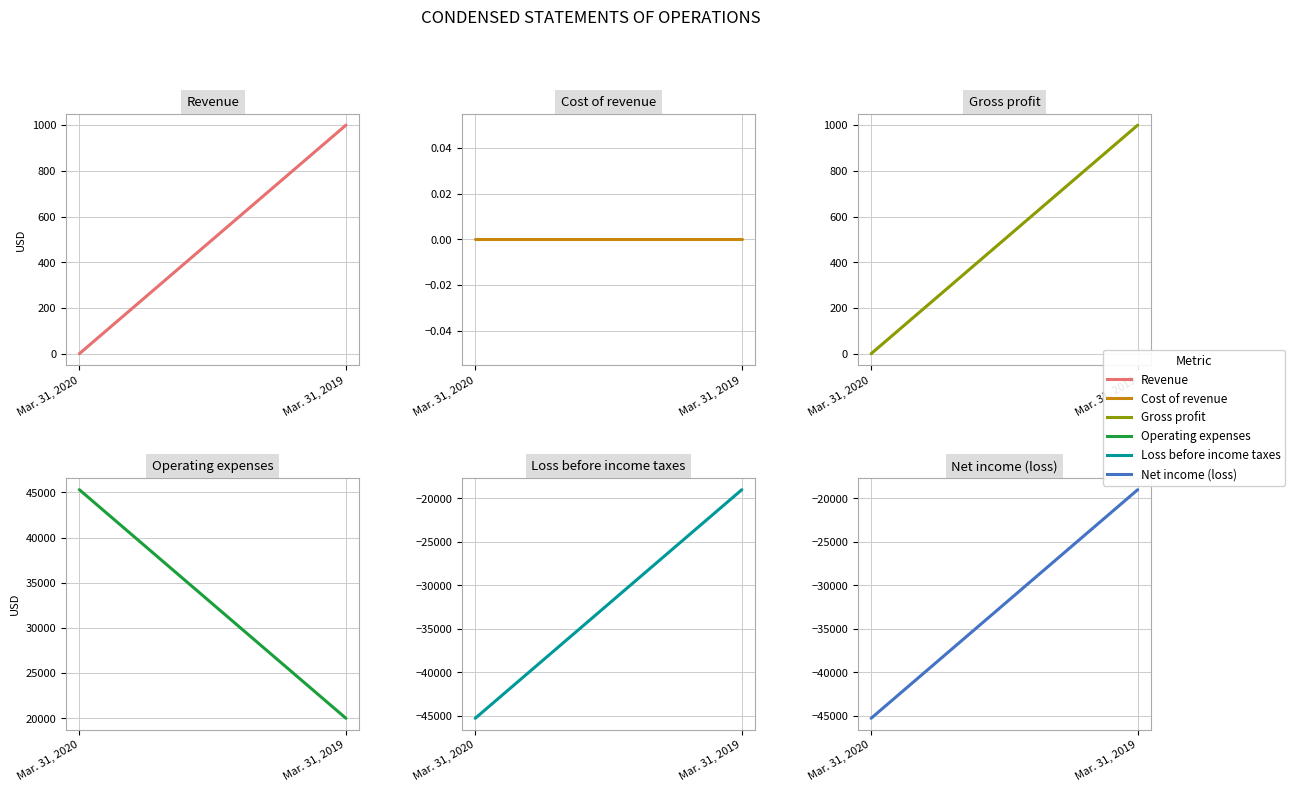

Does the chart display data point markers on the line(s)?

No